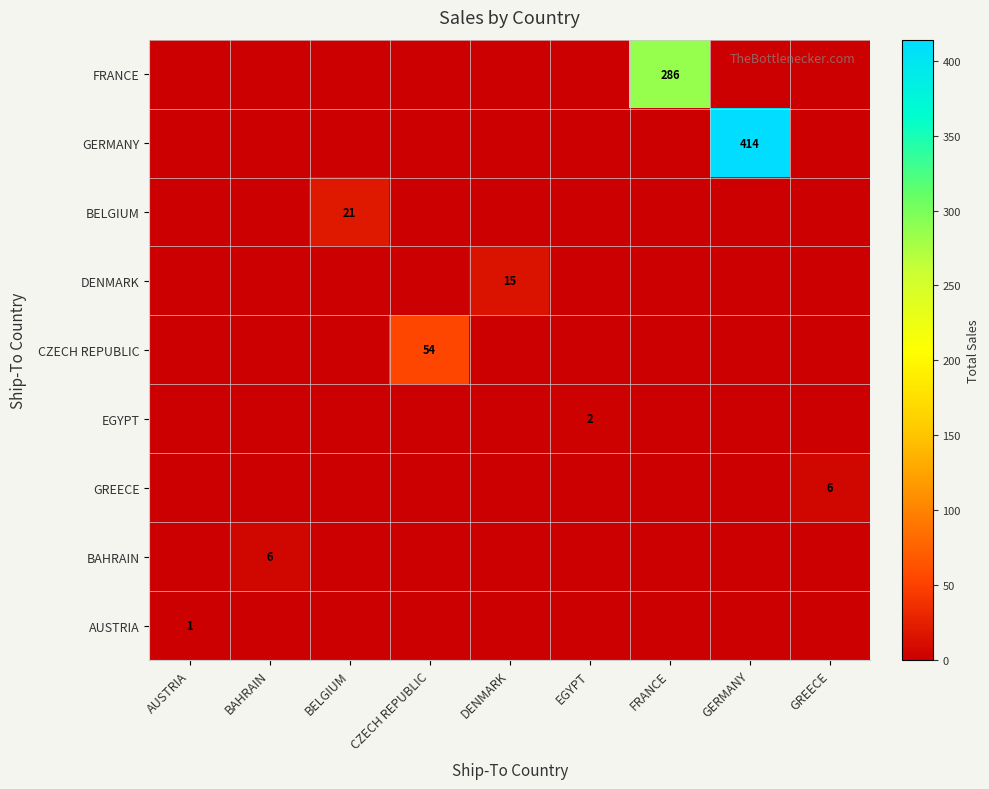

Which series has the largest range (max minus min)?

GERMANY